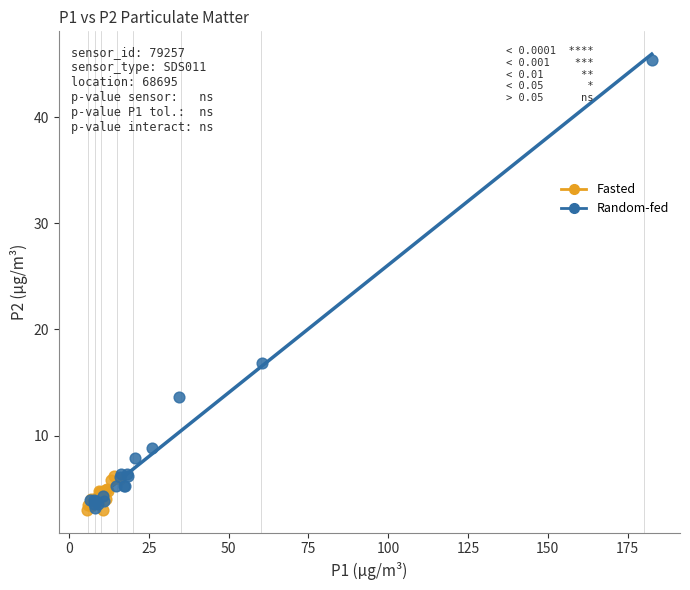

What are all the series names shown in the legend?

Fasted, Random-fed